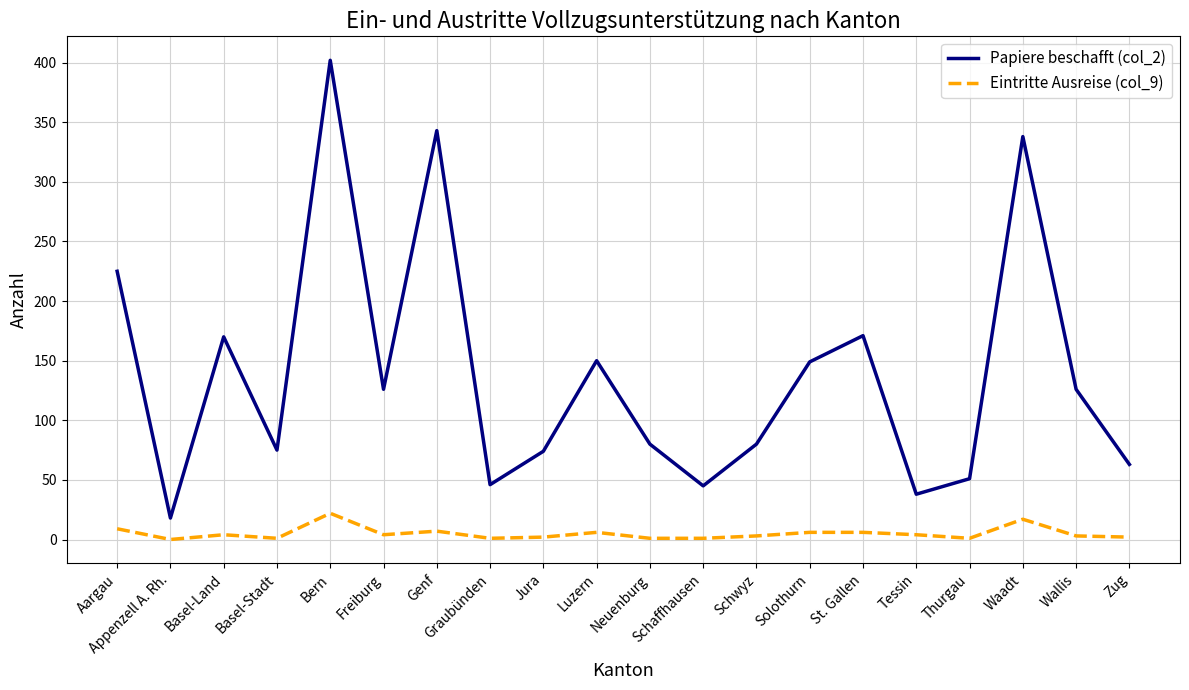

Which series has the widest spread of values?

Papiere beschafft (col_2)